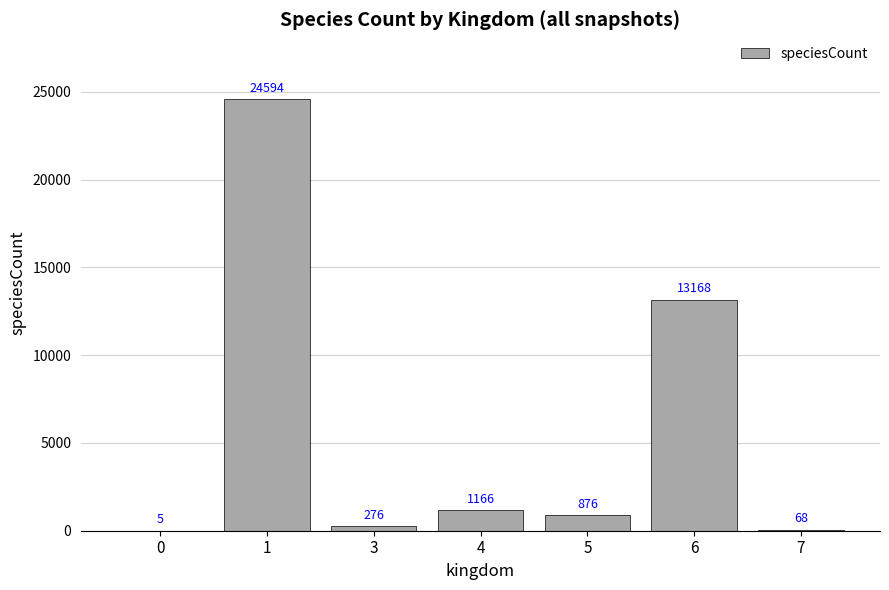

Approximately how many times larger is the value at 6 compared to 3?

47.7